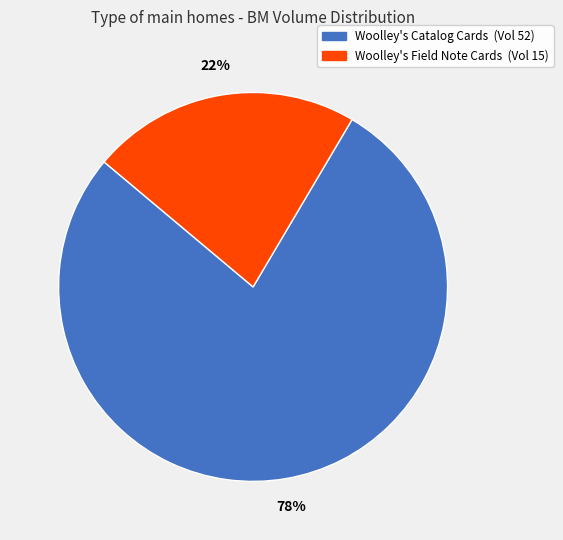

To the nearest percent, what percentage of the pie is Woolley's Catalog Cards?

78%